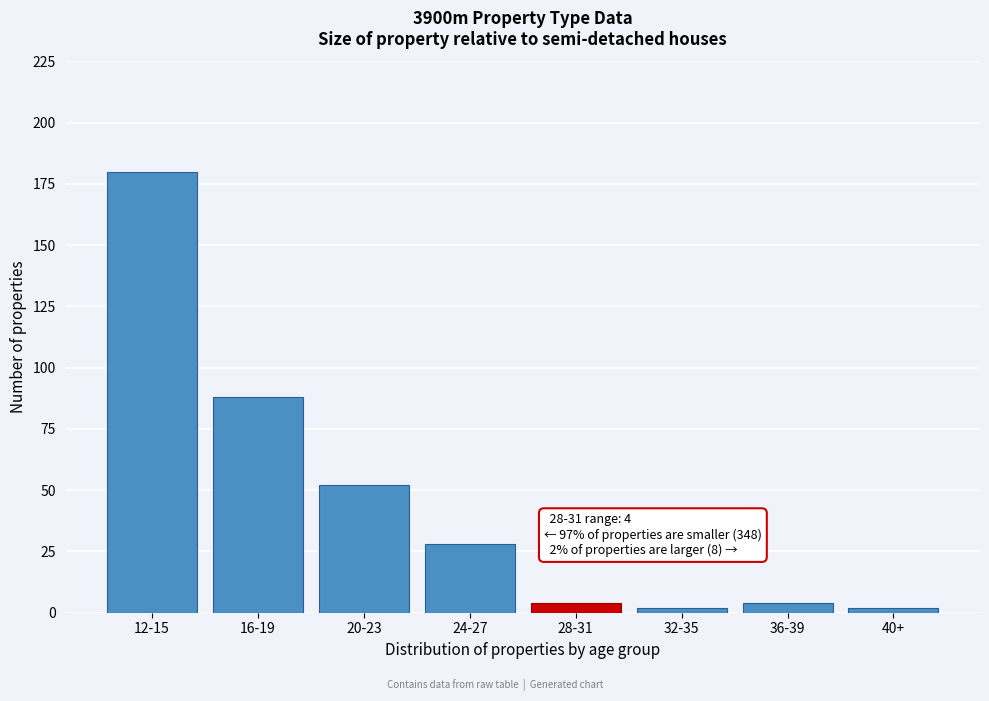

Reading left to right, extract all data points from this chart.

180	88	52	28	4	2	4	2